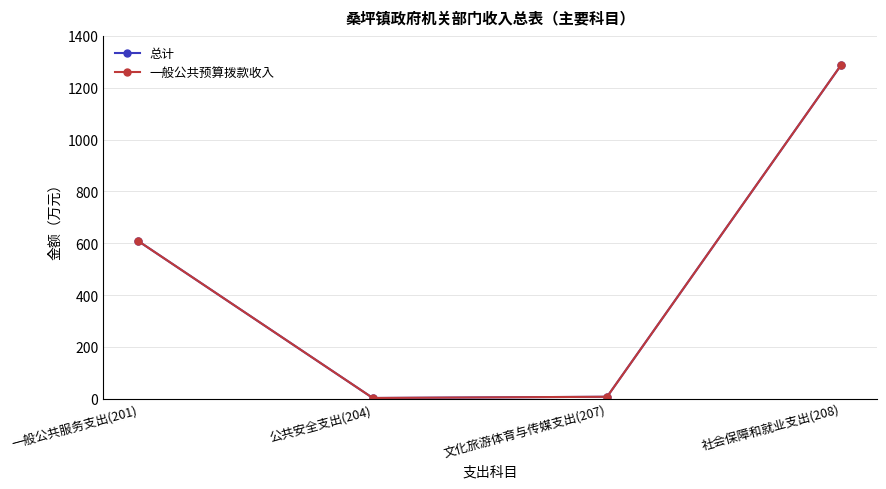

The value of 一般公共预算拨款收入 at 社会保障和就业支出(208) is 1289.3. True or false?

True